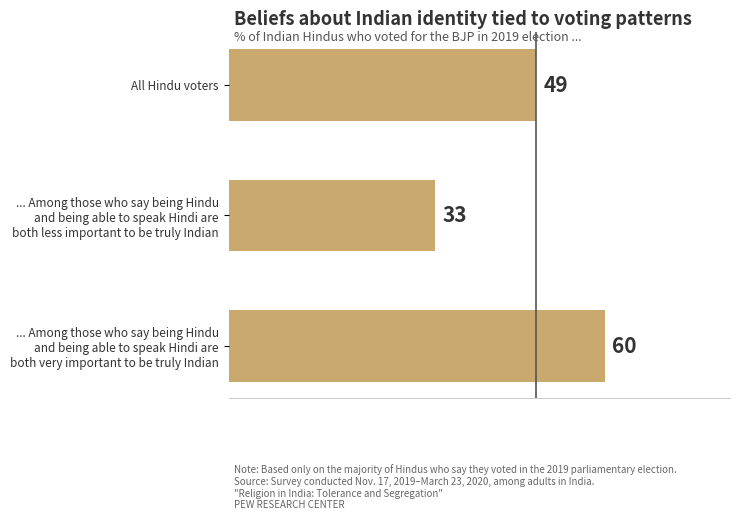

Rank the categories by value from lowest to highest.

... Among those who say being Hindu
and being able to speak Hindi are
both less important to be truly Indian, All Hindu voters, ... Among those who say being Hindu
and being able to speak Hindi are
both very important to be truly Indian